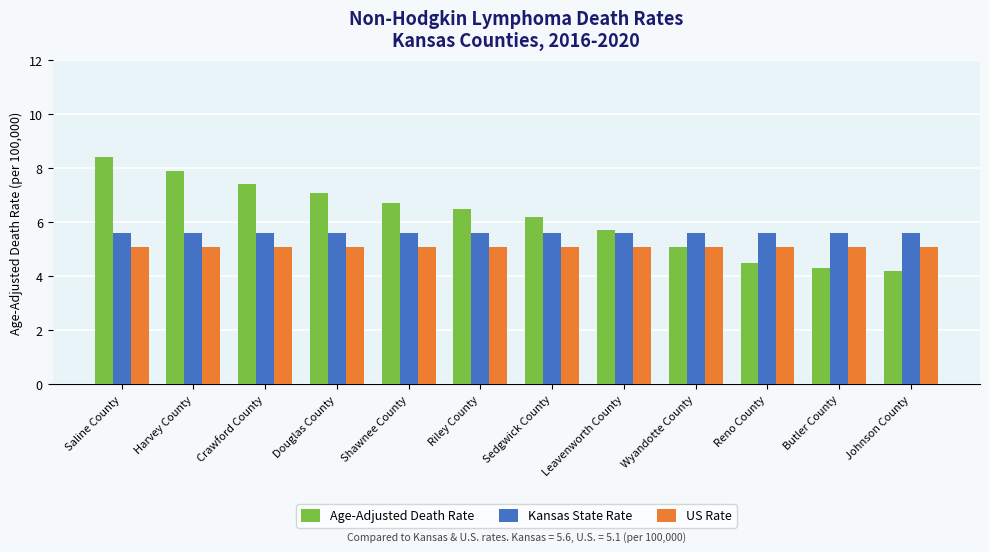

What is the sum of all Kansas State Rate values?

67.2